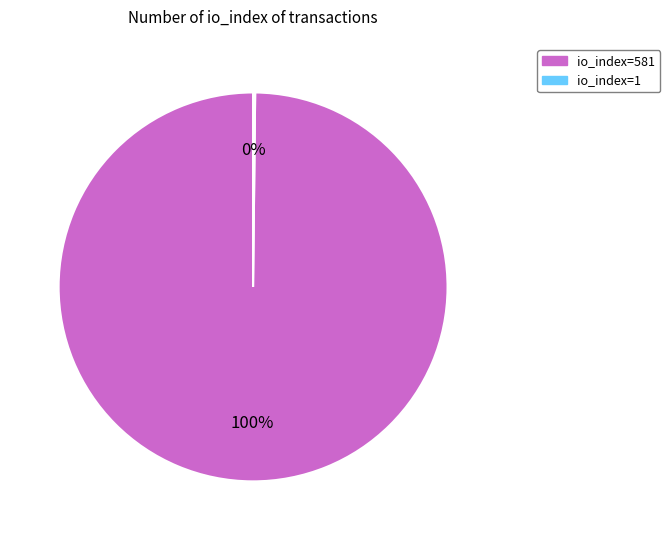

What is the largest slice in the pie chart?

io_index=581